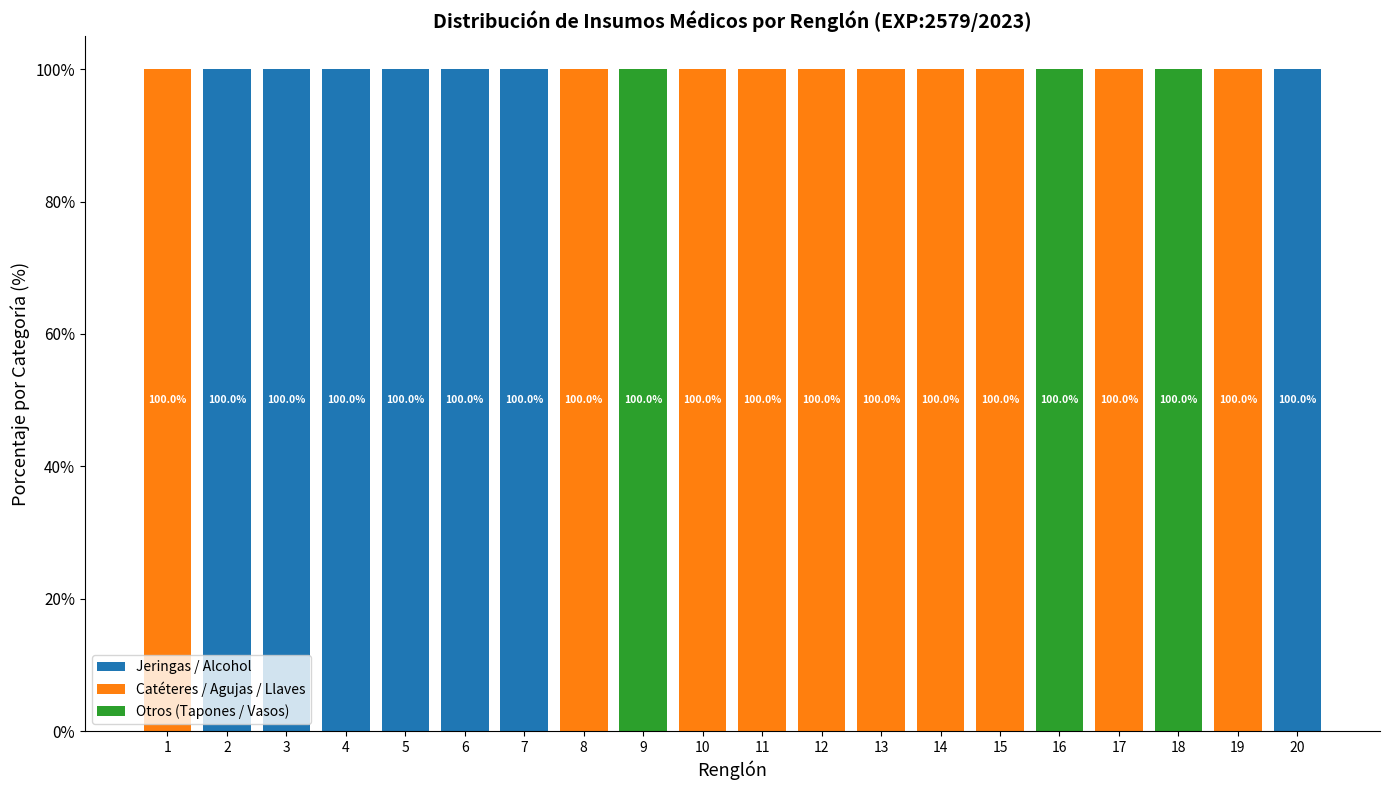

The Jeringas / Alcohol series shows 48 at 6. True or false?

False